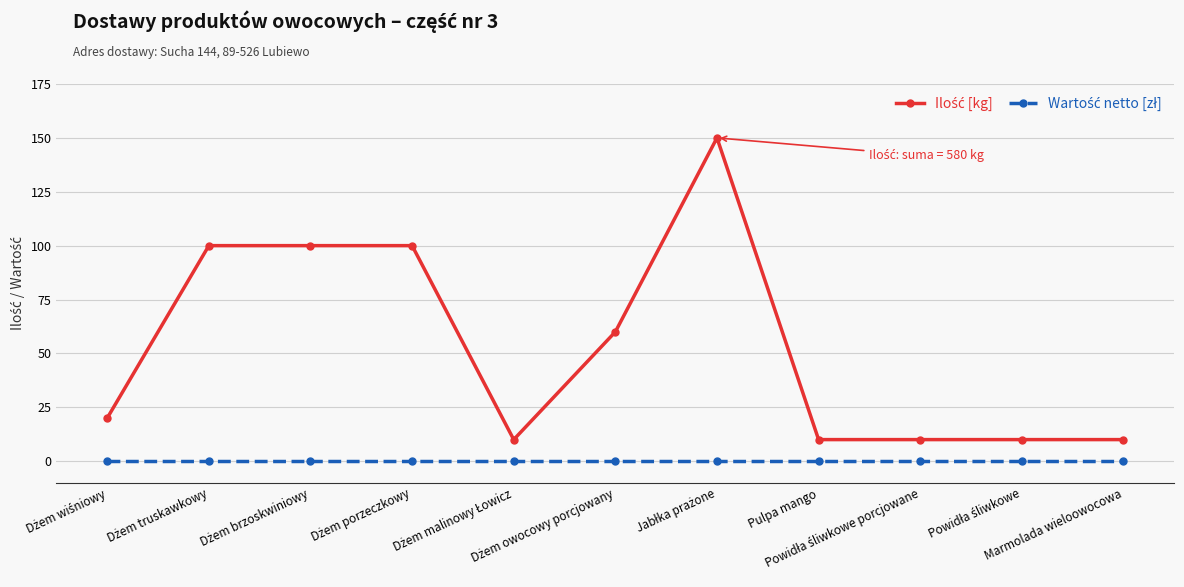

What is the difference between the highest and lowest values at Marmolada wieloowocowa?

10